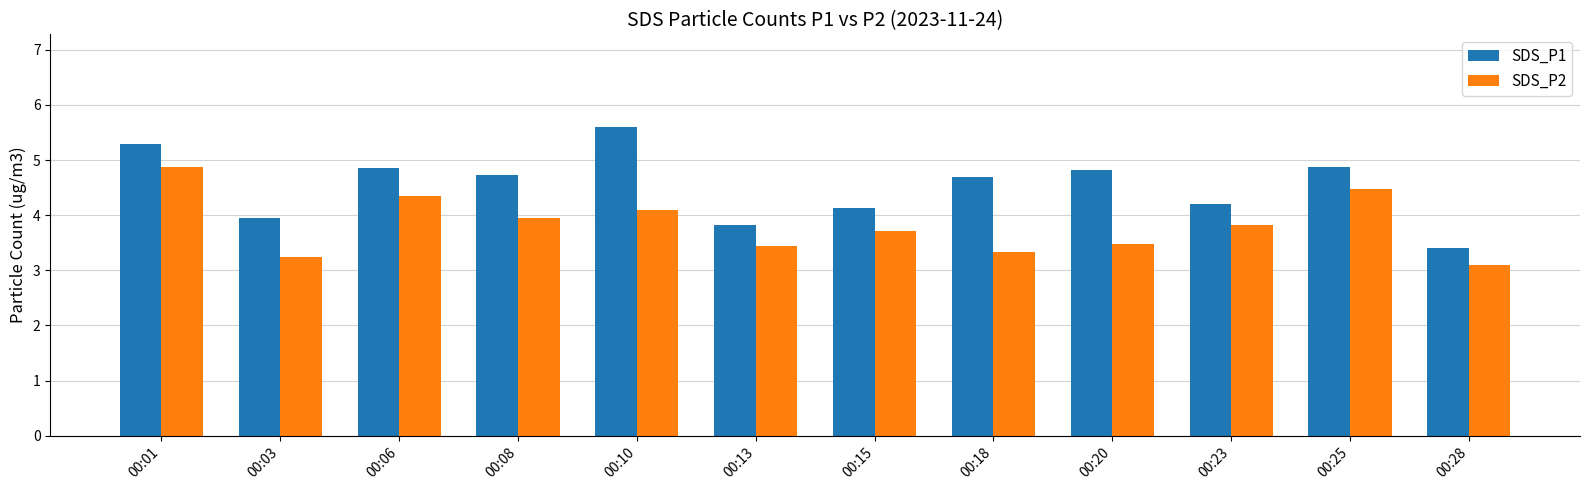

What are all the series names shown in the legend?

SDS_P1, SDS_P2